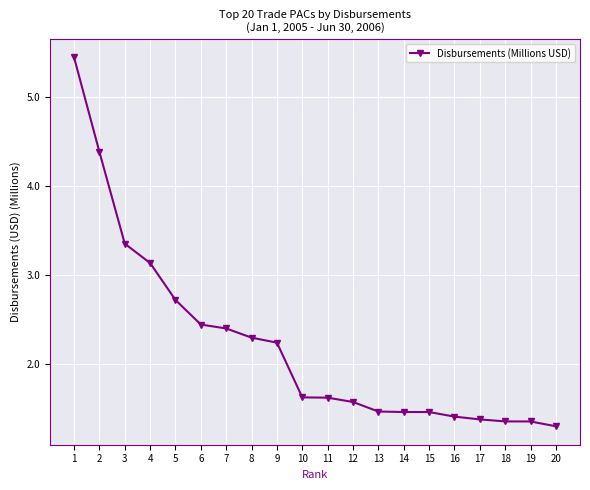

Between 8 and 18, which is larger?

8